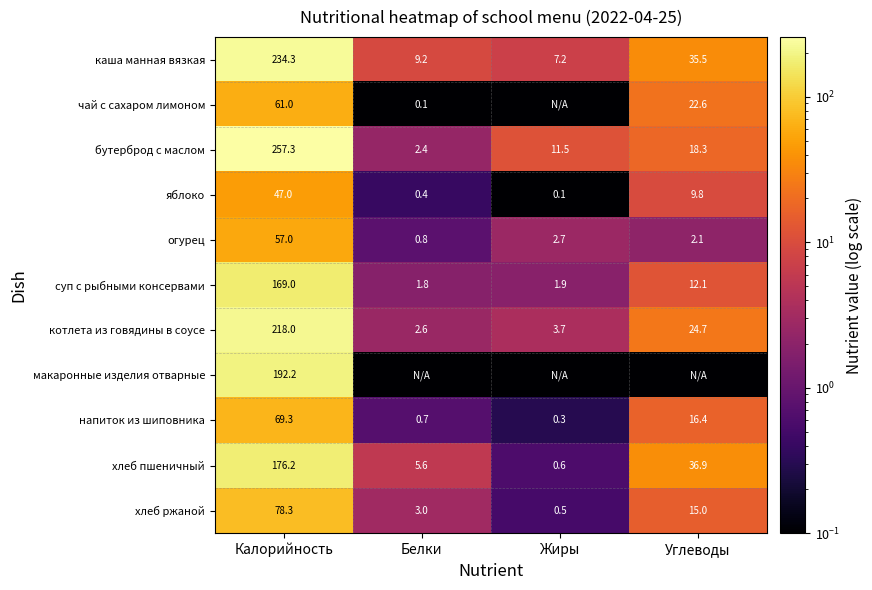

Is the value of бутерброд с маслом at Жиры greater than the value of хлеб пшеничный at Жиры?

Yes